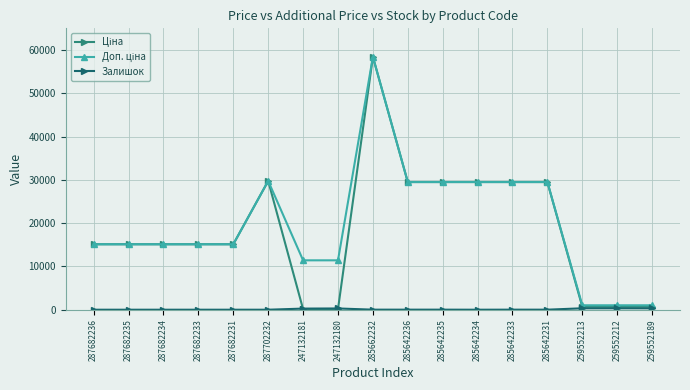

At which category is the sum across all series the highest?

285662232